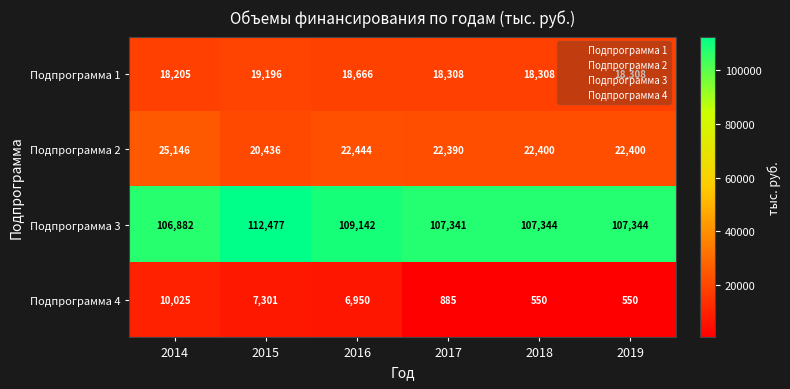

The value of Подпрограмма 4 at 2014 is 5887. True or false?

False